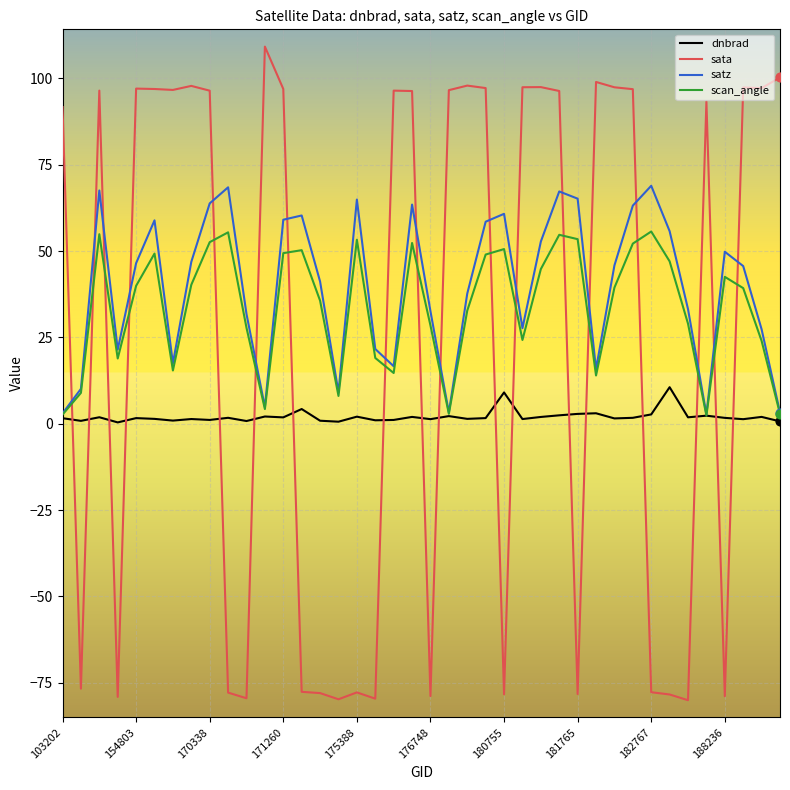

What are all the series names shown in the legend?

dnbrad, sata, satz, scan_angle